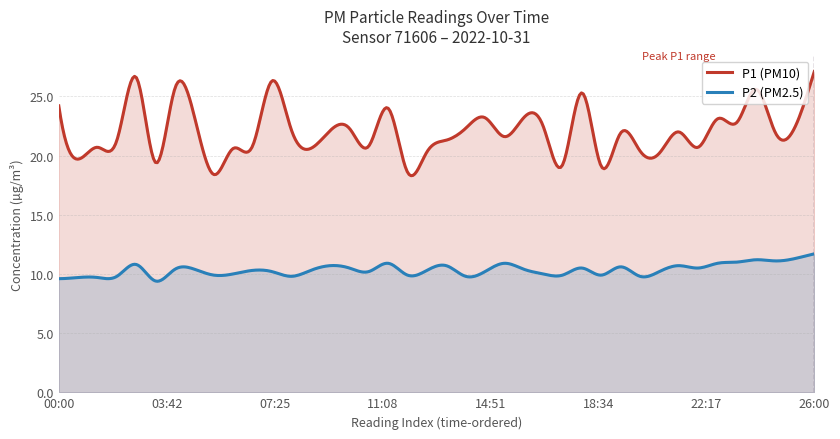

Does the chart display data point markers on the line(s)?

No